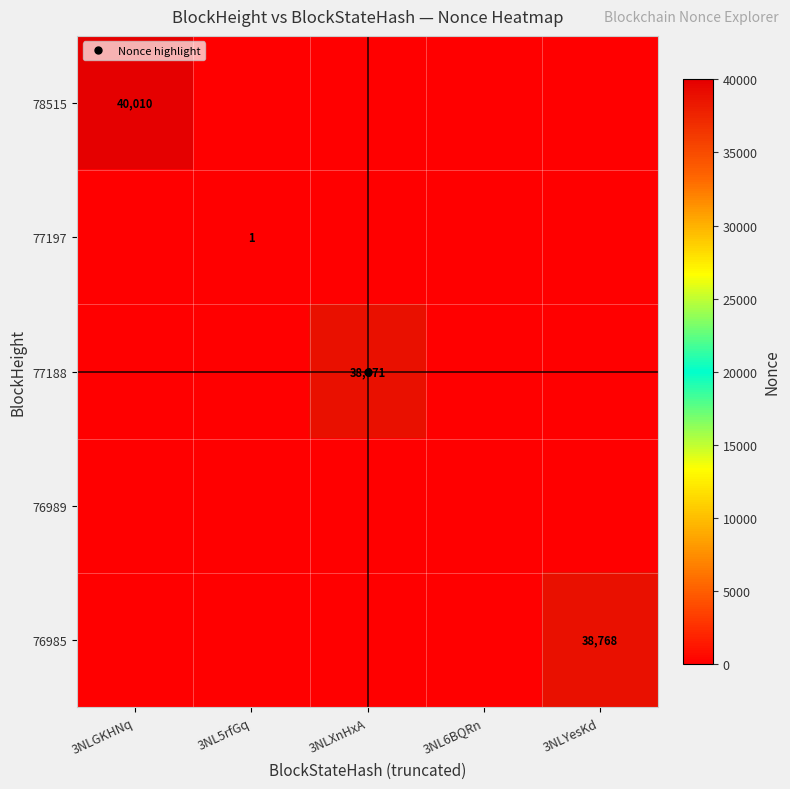

What is the spread (max minus min) of values at 3NLYesKd?

38768